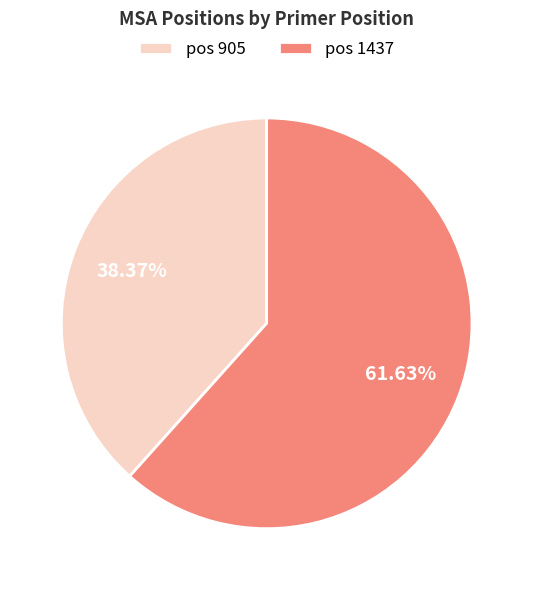

Combined, do pos 1437 and pos 905 account for over 50%?

Yes